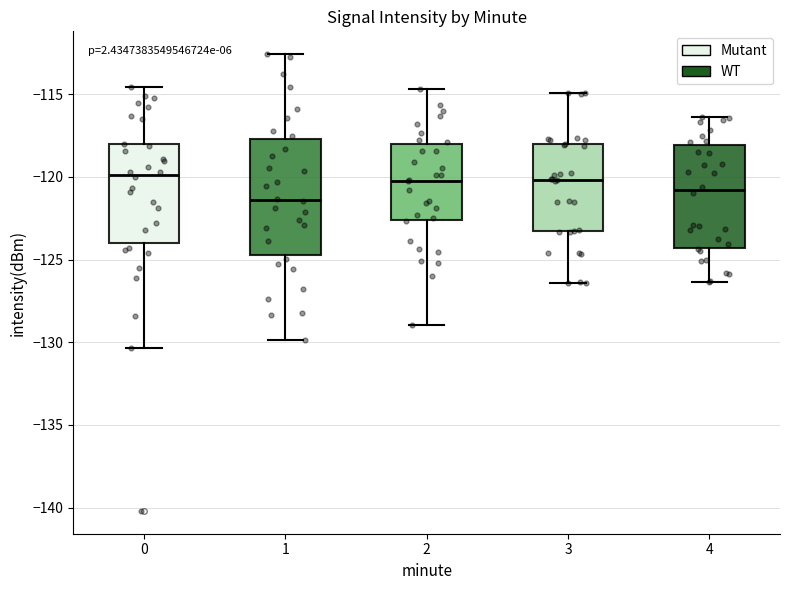

Which box has the lowest median line?

1